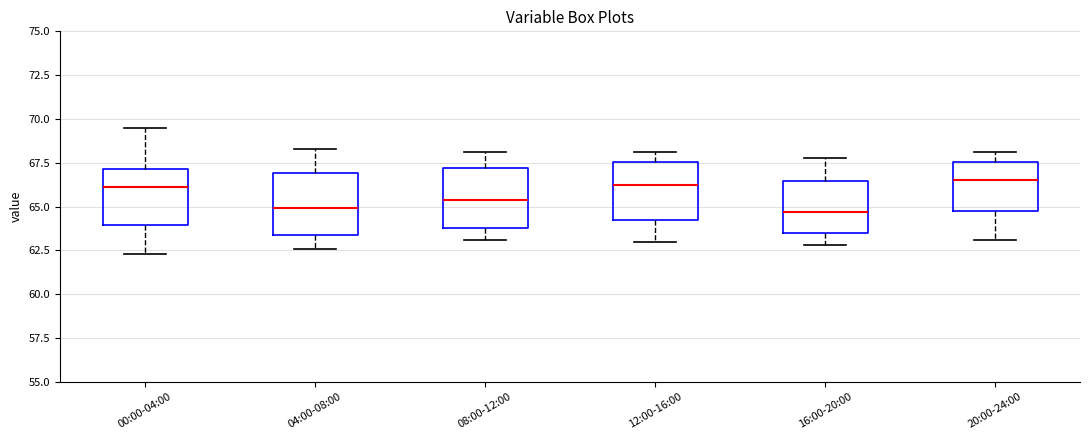

Reading left to right, read every box against the y-axis: the position of its median line, the range the box covers, and the ends of its whiskers. The values are not printed on the chart, so give them approximately, as read against the axis.

00:00-04:00: median 66.0, box 64.0 to 67.0, whiskers 62.5 to 69.5
04:00-08:00: median 65.0, box 63.5 to 67.0, whiskers 62.5 to 68.5
08:00-12:00: median 65.5, box 64.0 to 67.0, whiskers 63.0 to 68.0
12:00-16:00: median 66.5, box 64.5 to 67.5, whiskers 63.0 to 68.0
16:00-20:00: median 64.5, box 63.5 to 66.5, whiskers 63.0 to 68.0
20:00-24:00: median 66.5, box 65.0 to 67.5, whiskers 63.0 to 68.0